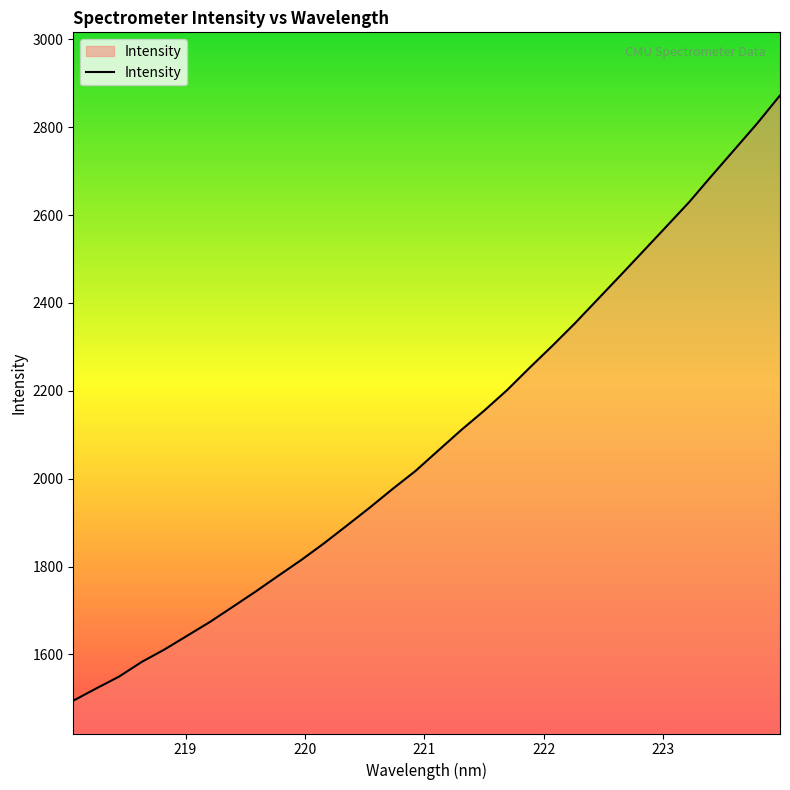

What is the minimum value shown in the chart?

1494.6